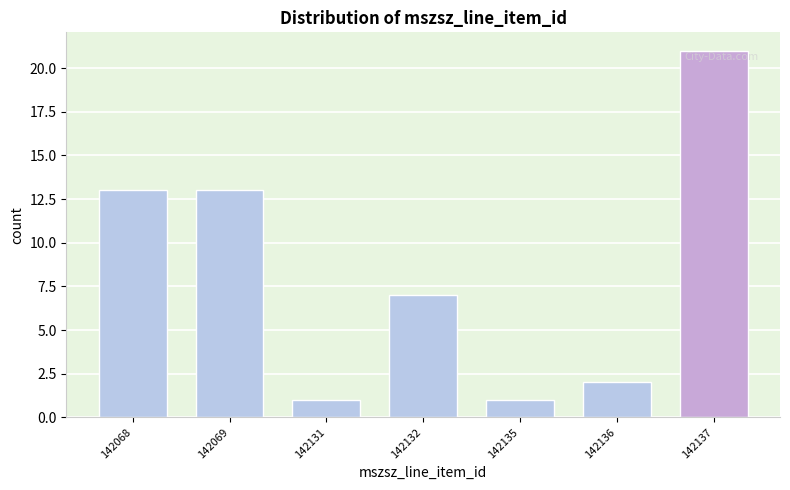

Reading left to right, transcribe all the data shown in this chart.

142068=13	142069=13	142131=1	142132=7	142135=1	142136=2	142137=21